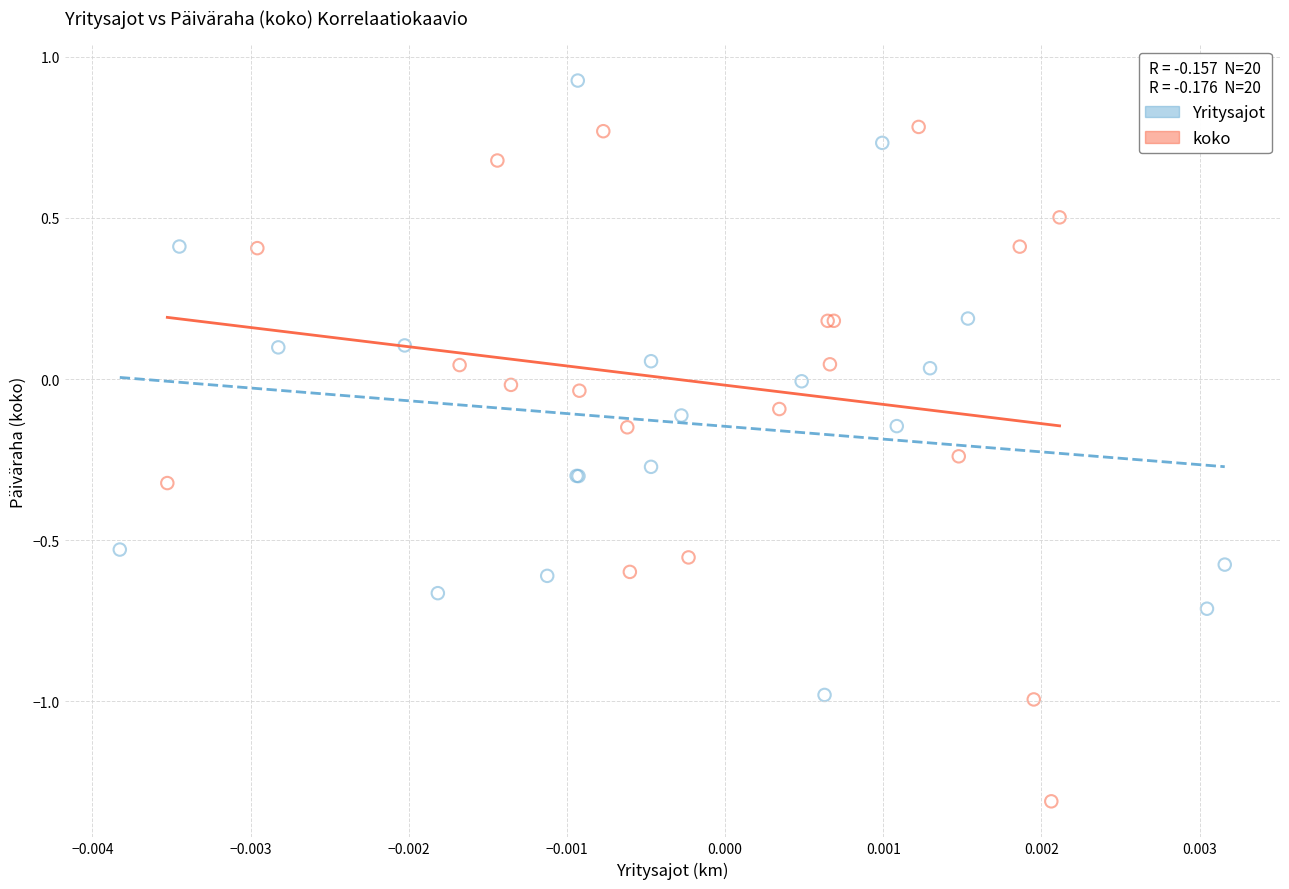

Which series contains the highest Y value?

Yritysajot